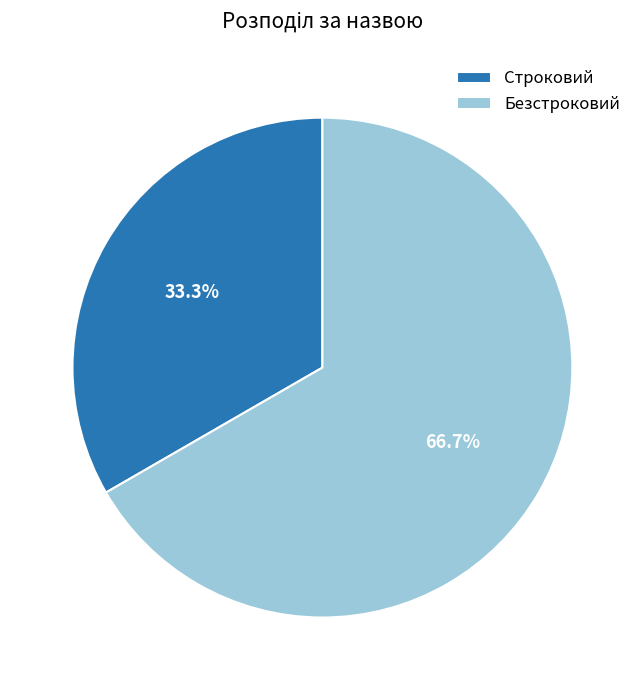

Does any single category account for the majority?

Yes